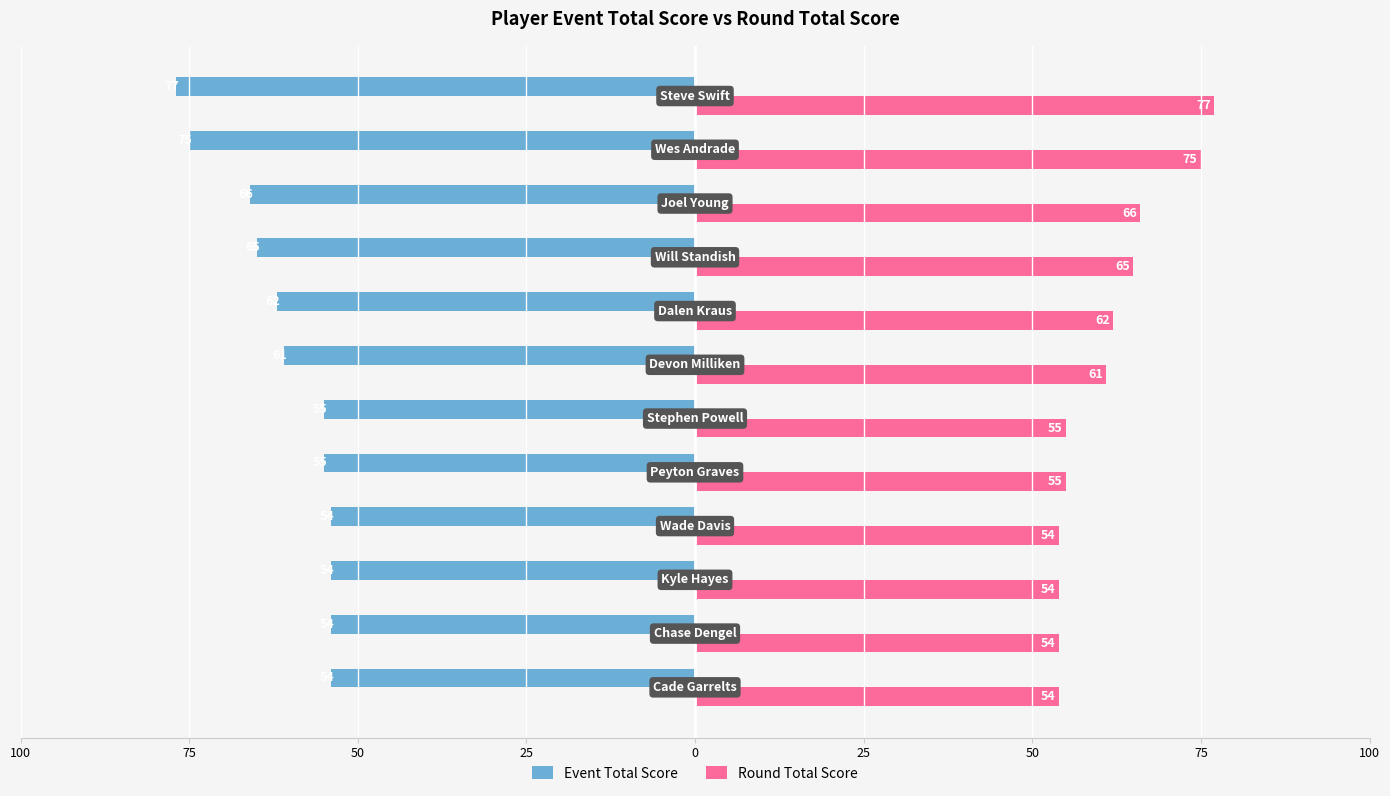

What are all the series names shown in the legend?

Event Total Score, Round Total Score